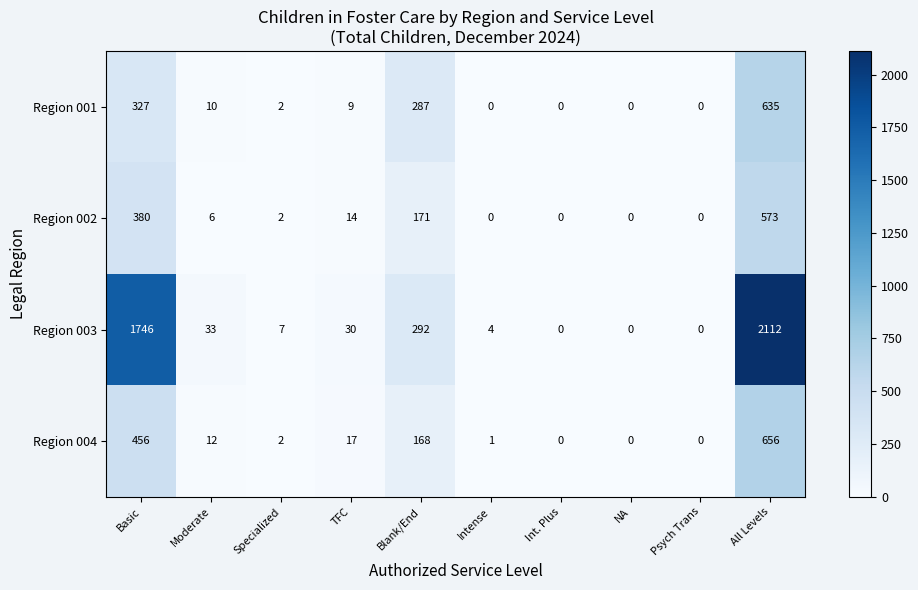

The value of Region 001 at Int. Plus is 0. True or false?

True